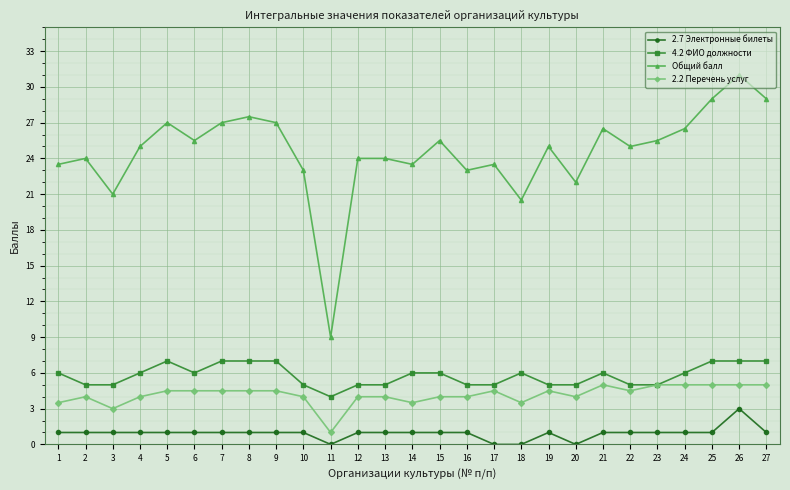

Reading left to right, list all the values displayed in this chart.

2.7 Электронные билеты: 1.0	1.0	1.0	1.0	1.0	1.0	1.0	1.0	1.0	1.0	0.0	1.0	1.0	1.0	1.0	1.0	0.0	0.0	1.0	0.0	1.0	1.0	1.0	1.0	1.0	3.0	1.0
4.2 ФИО должности: 6.0	5.0	5.0	6.0	7.0	6.0	7.0	7.0	7.0	5.0	4.0	5.0	5.0	6.0	6.0	5.0	5.0	6.0	5.0	5.0	6.0	5.0	5.0	6.0	7.0	7.0	7.0
Общий балл: 23.5	24.0	21.0	25.0	27.0	25.5	27.0	27.5	27.0	23.0	9.0	24.0	24.0	23.5	25.5	23.0	23.5	20.5	25.0	22.0	26.5	25.0	25.5	26.5	29.0	31.0	29.0
2.2 Перечень услуг: 3.5	4.0	3.0	4.0	4.5	4.5	4.5	4.5	4.5	4.0	1.0	4.0	4.0	3.5	4.0	4.0	4.5	3.5	4.5	4.0	5.0	4.5	5.0	5.0	5.0	5.0	5.0